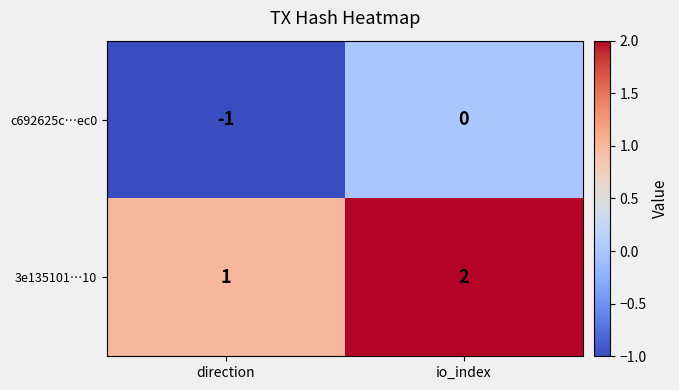

Is it true that c692625c…ec0 equals 0 at direction?

False